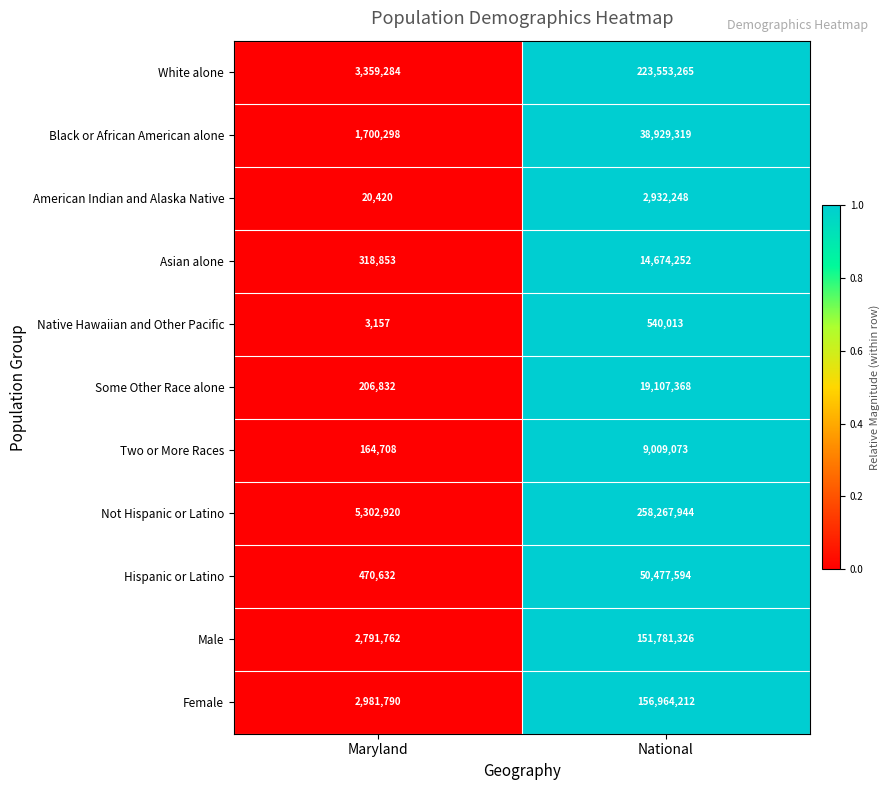

Is it true that White alone equals 3359284 at Maryland?

True